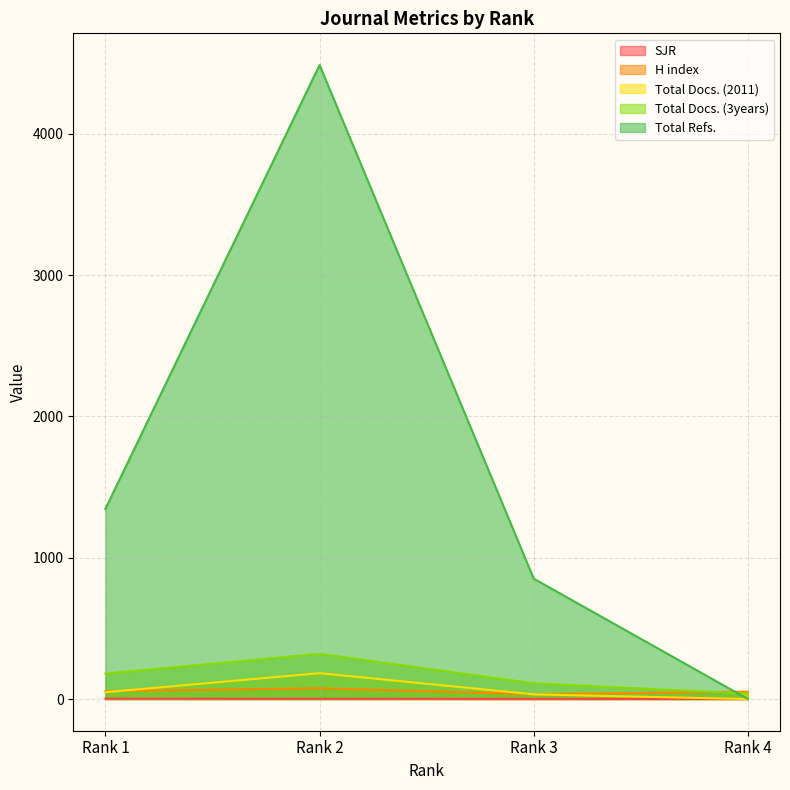

Reading right to left, list all the values displayed in this chart.

SJR: 0.4	1.0	1.8	2.9
H index: 52.0	34.0	76.0	56.0
Total Docs. (2011): 0.0	33.0	183.0	48.0
Total Docs. (3years): 38.0	111.0	320.0	180.0
Total Refs.: 0.0	852.0	4487.0	1346.0